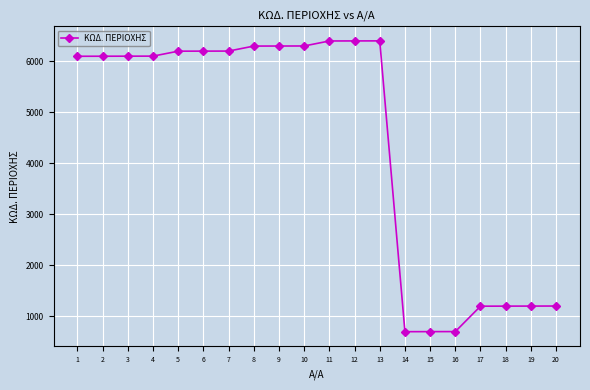

What is the difference between the values at 15 and 7?

5501